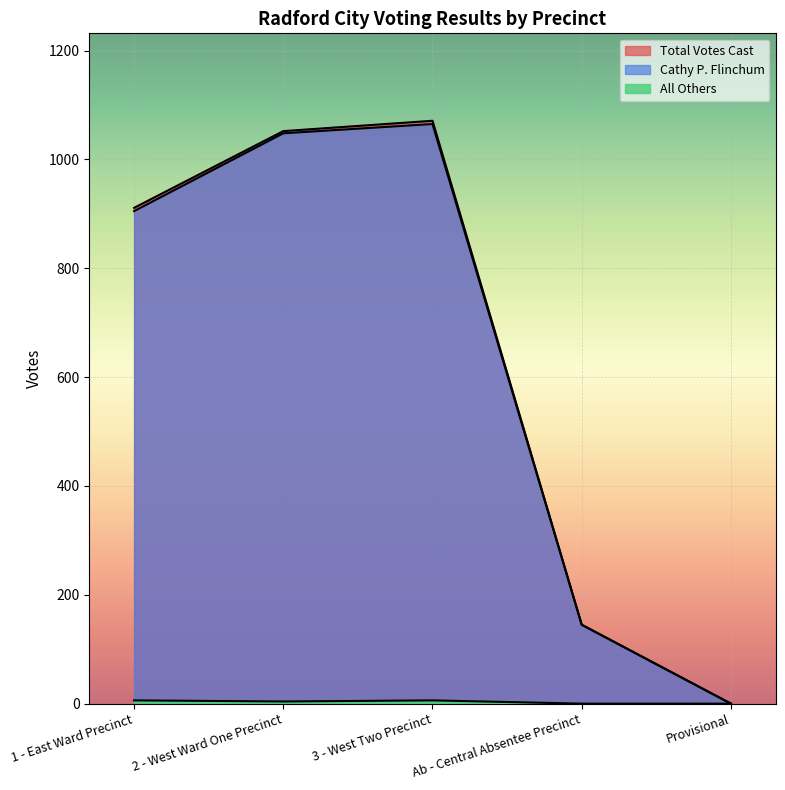

How many interior local peaks does the Total Votes Cast series have?

1